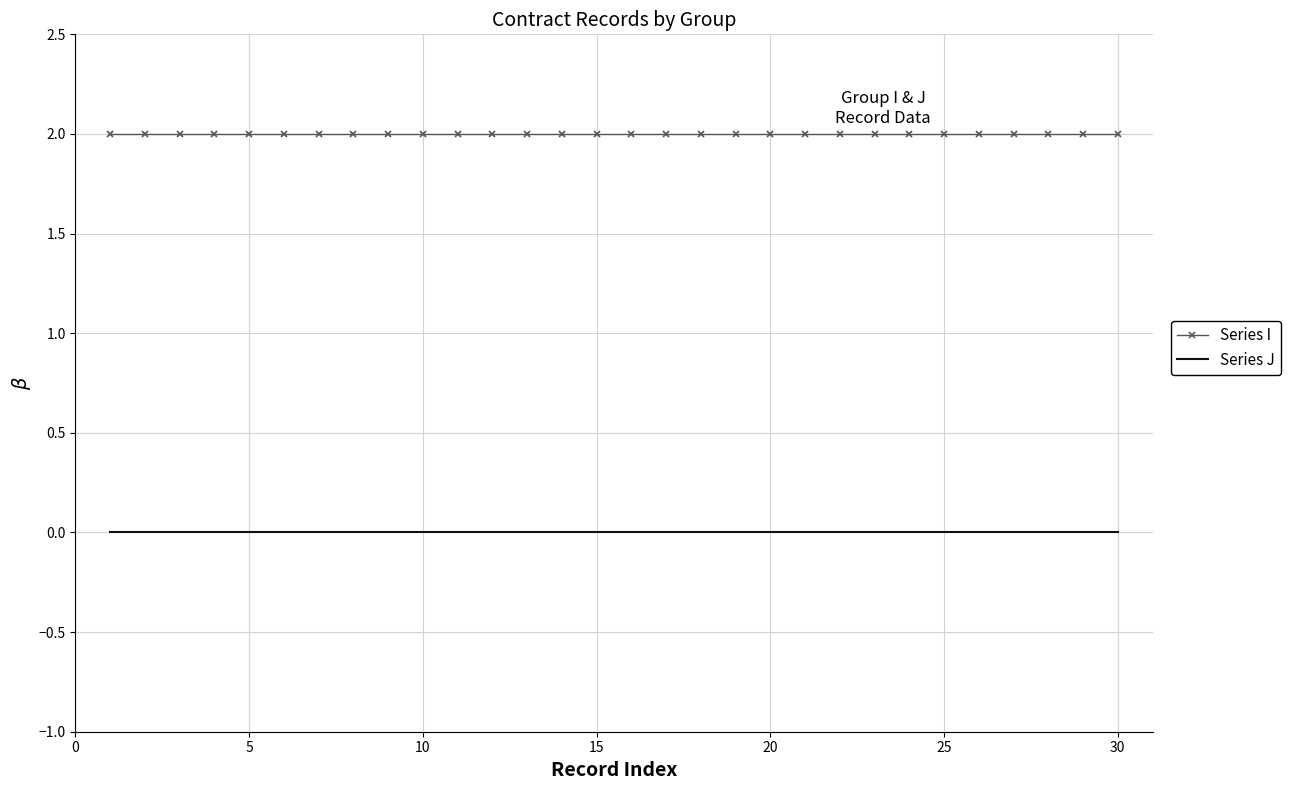

Reading right to left, extract all data points from this chart.

Series I: 2	2	2	2	2	2	2	2	2	2	2	2	2	2	2	2	2	2	2	2	2	2	2	2	2	2	2	2	2	2
Series J: 0	0	0	0	0	0	0	0	0	0	0	0	0	0	0	0	0	0	0	0	0	0	0	0	0	0	0	0	0	0